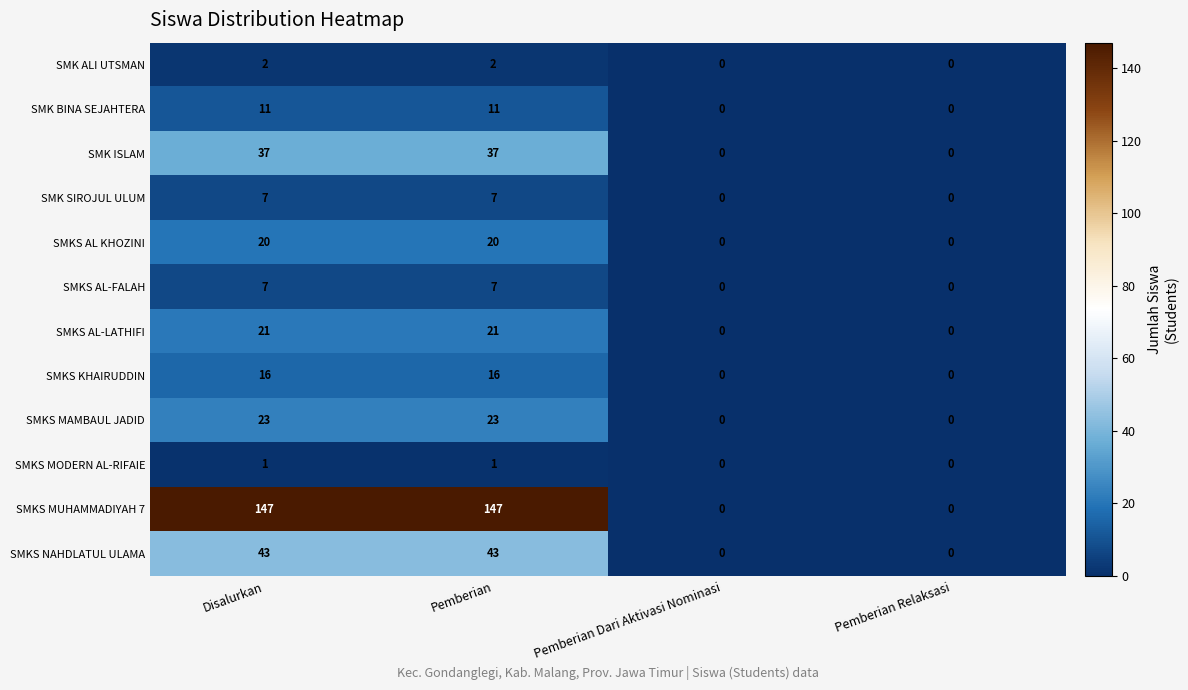

Which series has the largest range (max minus min)?

SMKS MUHAMMADIYAH 7